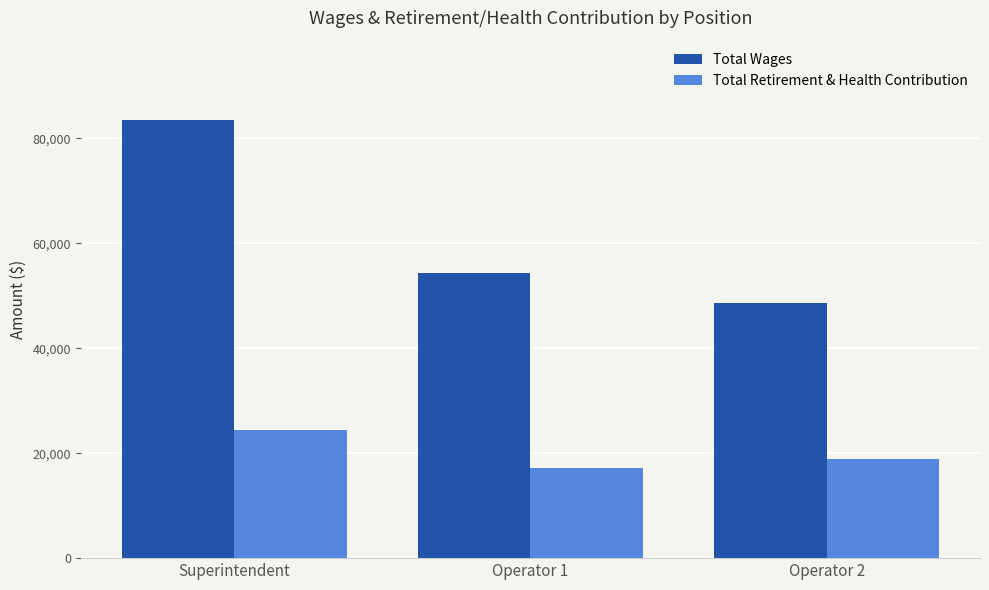

At which label is Total Wages closest to 66090?

Operator 1